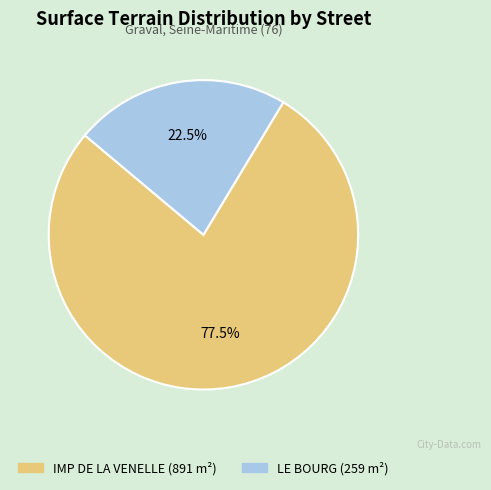

To the nearest percent, what is the difference between the LE BOURG and IMP DE LA VENELLE slice percentages?

55%